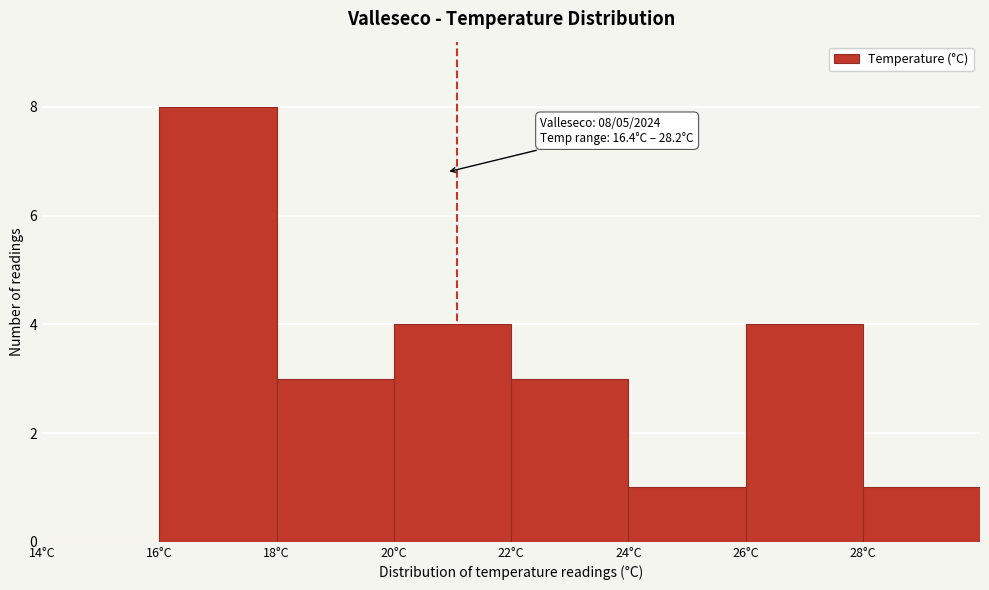

Over which range of the x-axis is the bar tallest?

16 to 18